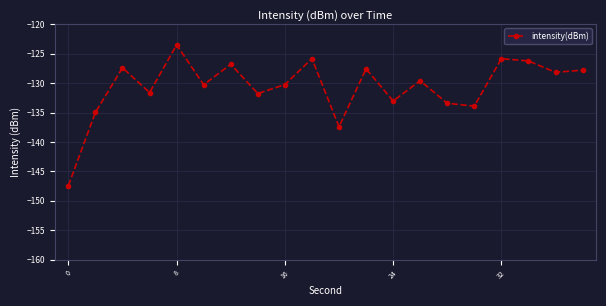

True or false: there are more than 1 points higher than both neighbors.

True